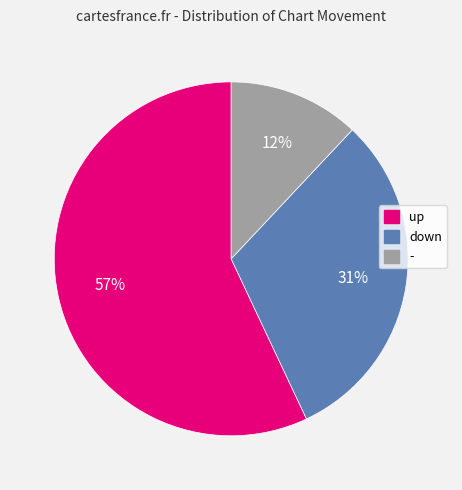

To the nearest percent, what percentage of the pie is up?

57%